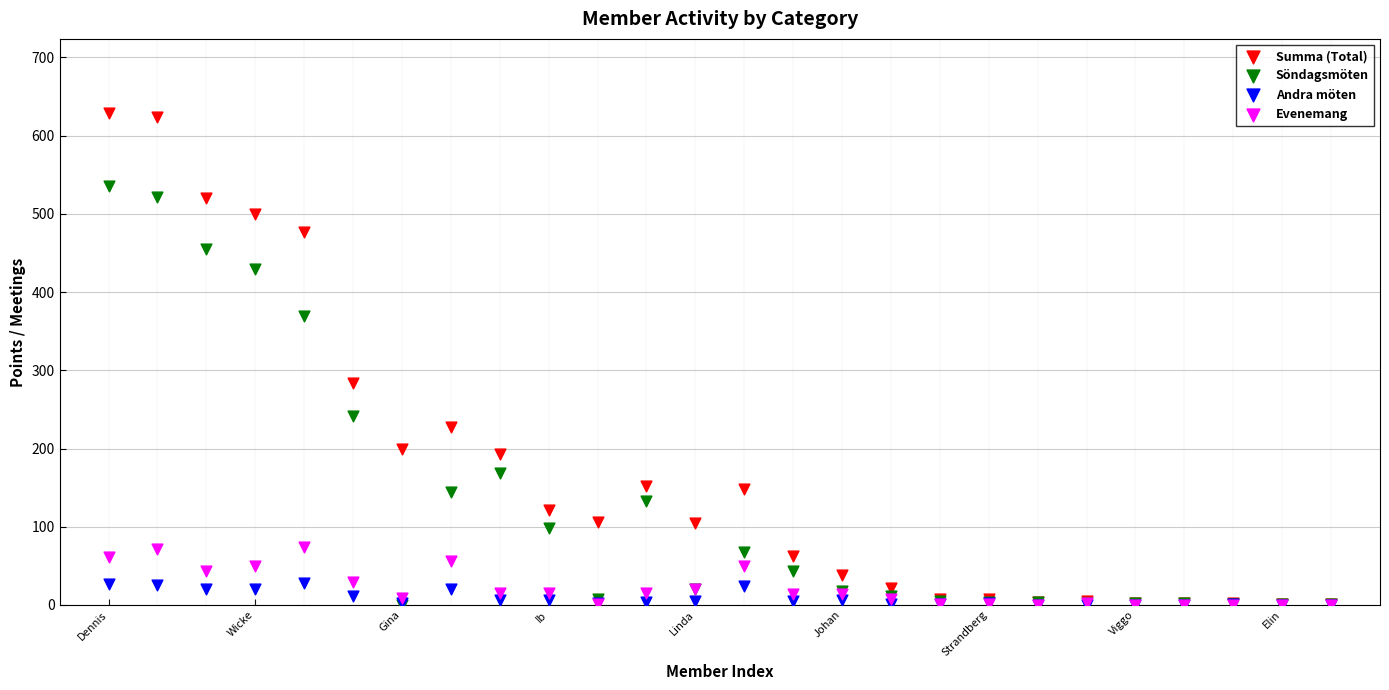

Which series has the widest spread of Y values?

Summa (Total)